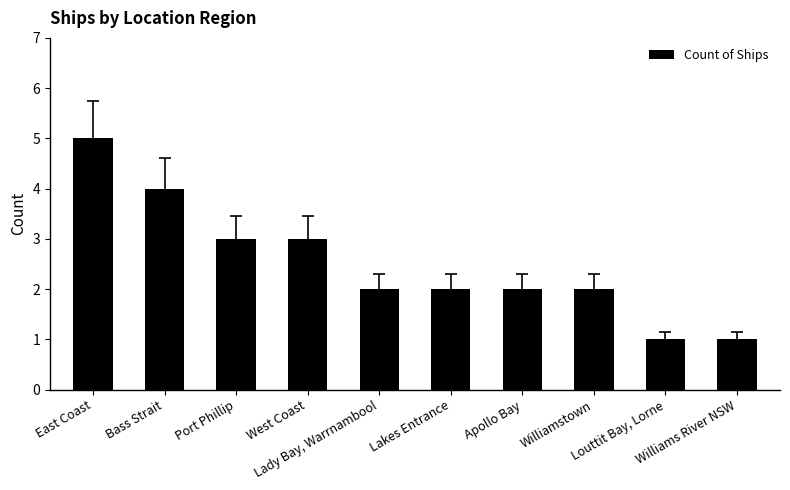

True or false: the data shows 2 at East Coast.

False